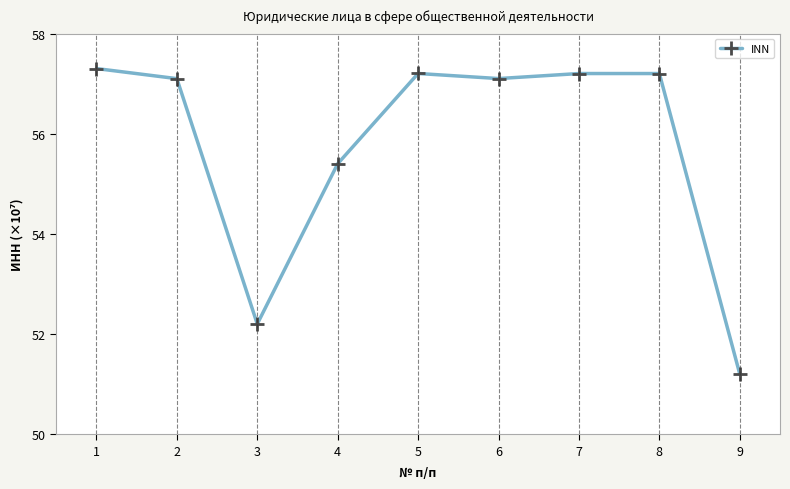

What is the greatest value displayed?

57.3